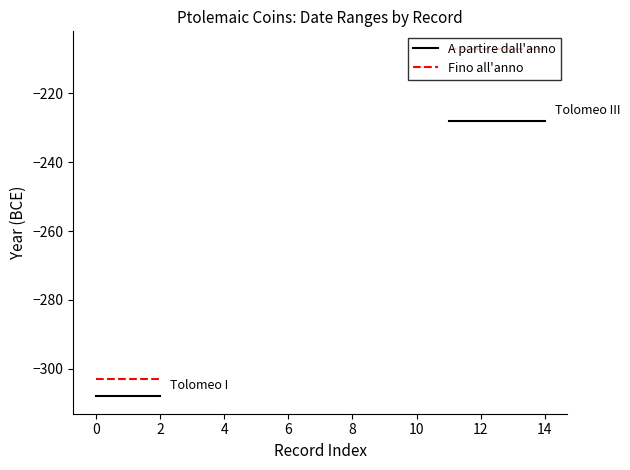

At how many categories does at least one series exceed -305?

3